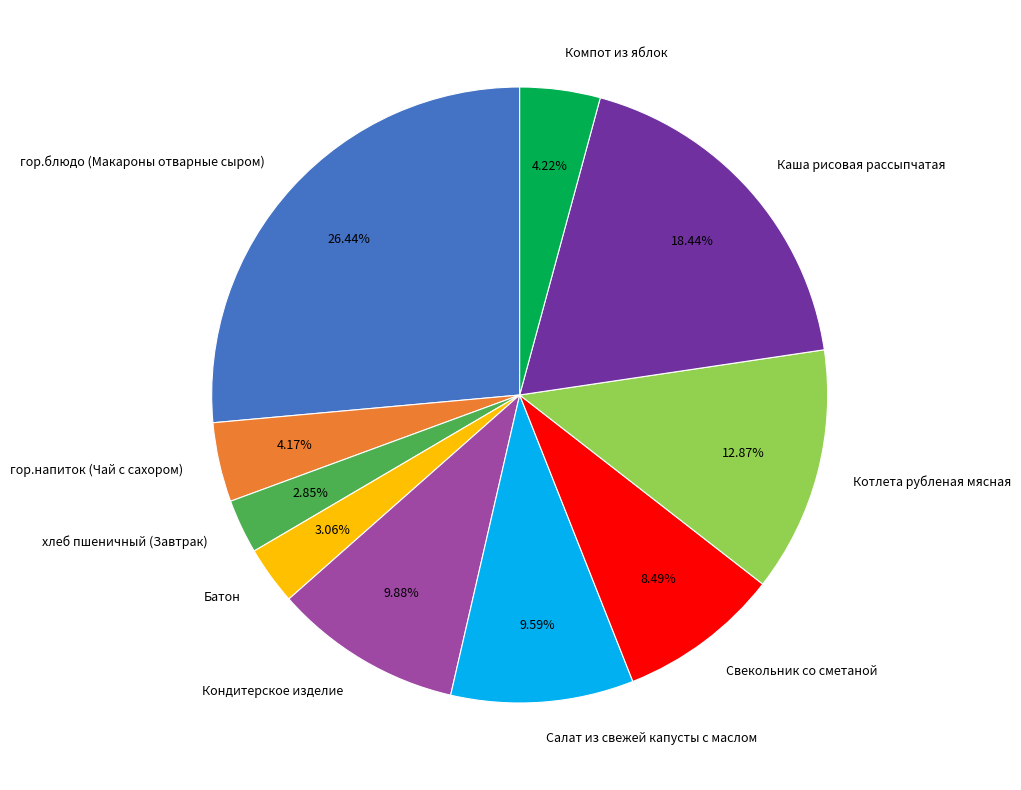

Between Каша рисовая рассыпчатая and Компот из яблок, which is larger?

Каша рисовая рассыпчатая